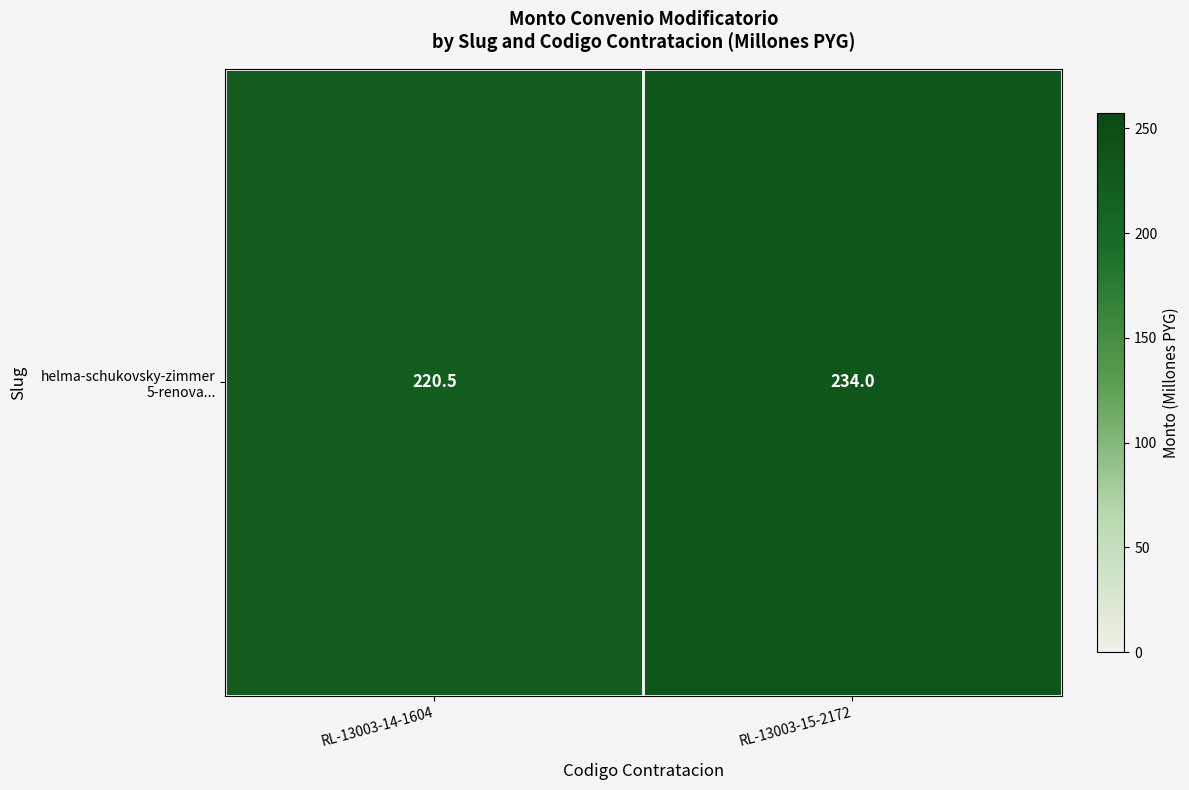

How many data points are less than 234?

1